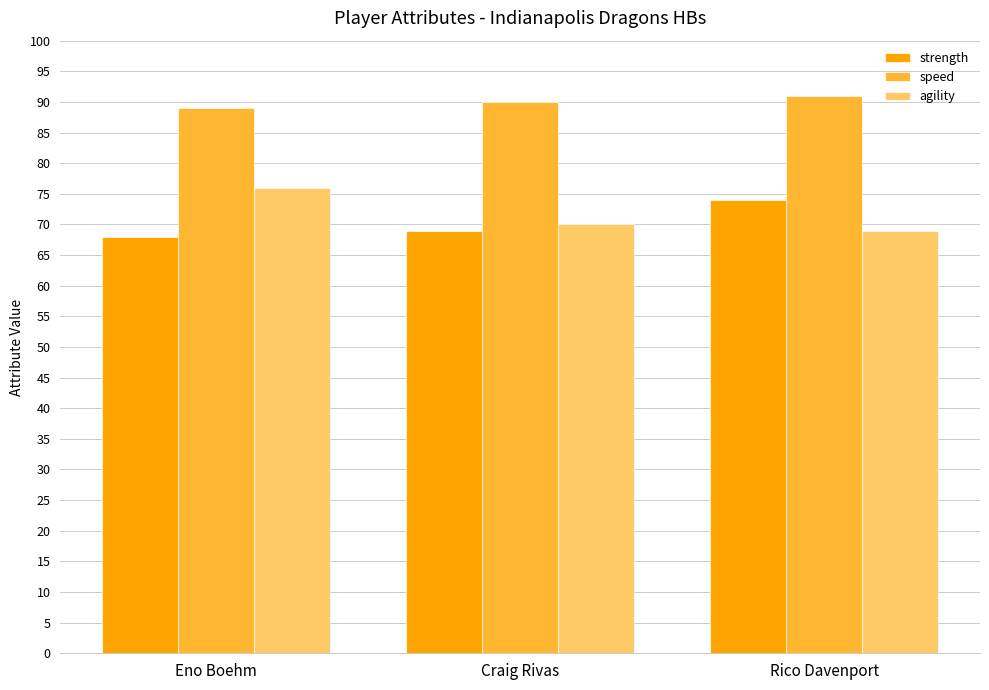

Reading left to right, what are all the values shown in this chart?

strength: 68	69	74
speed: 89	90	91
agility: 76	70	69